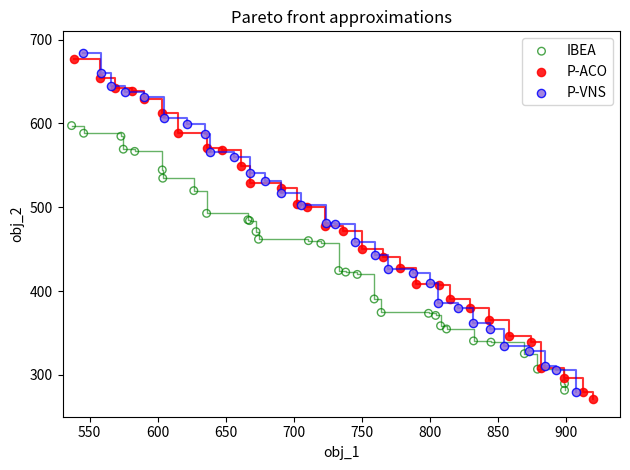

Which series has the widest spread of Y values?

P-ACO